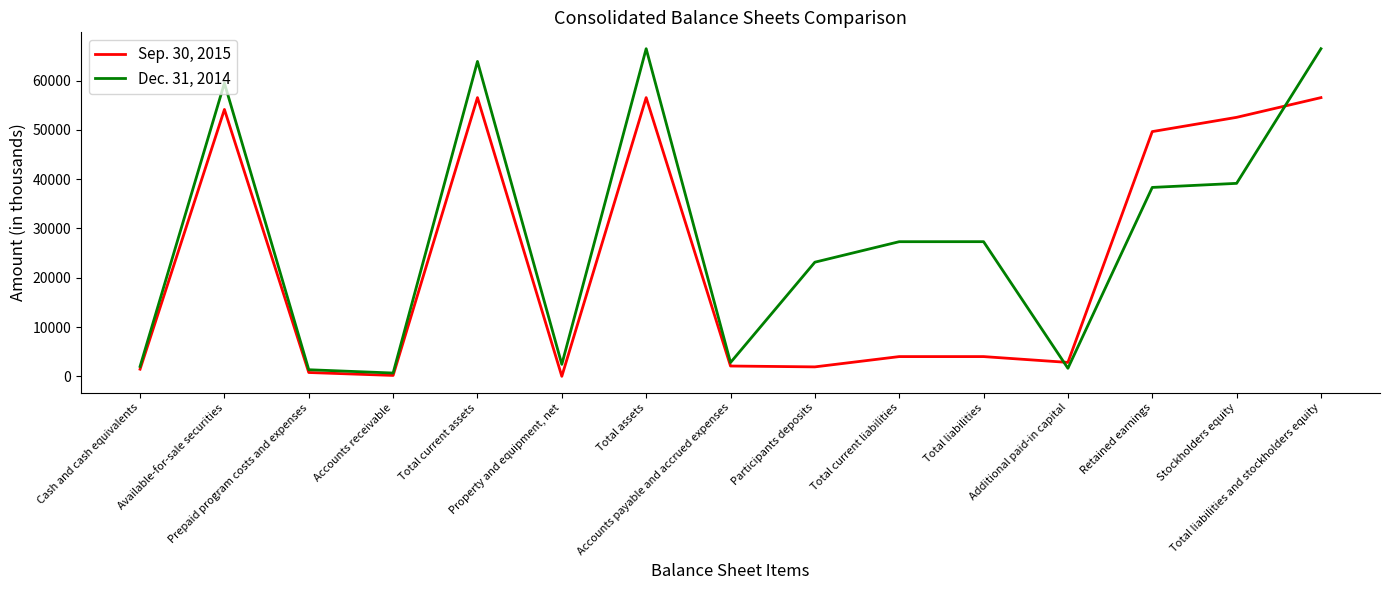

Rank the series by their maximum value, from lowest to highest.

Sep. 30, 2015, Dec. 31, 2014